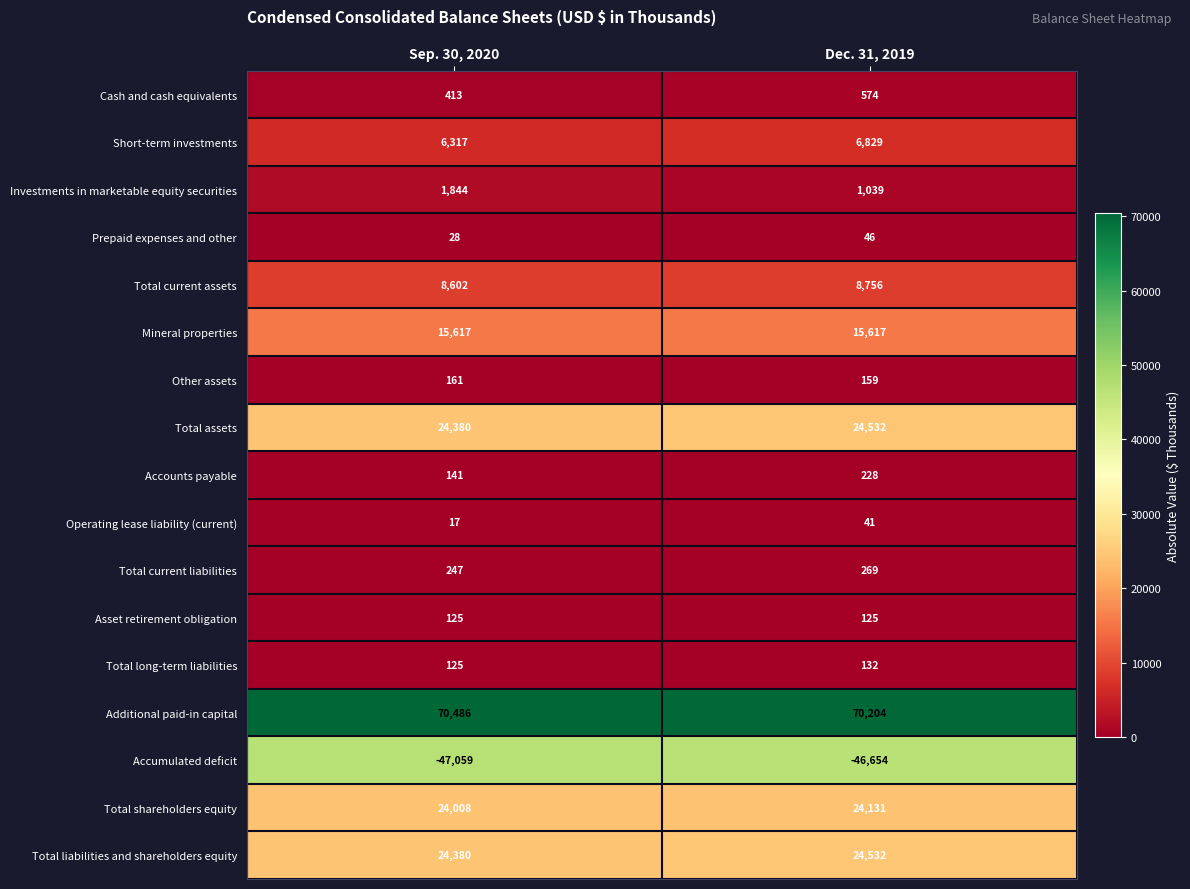

Which series has the largest range (max minus min)?

Investments in marketable equity securities